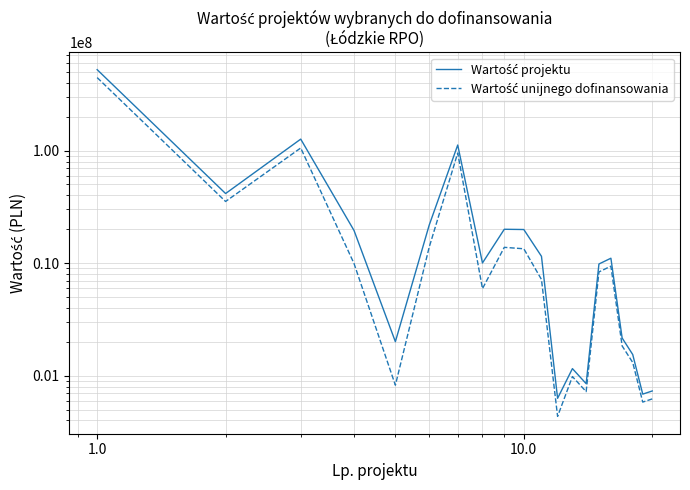

Which series has the largest range (max minus min)?

Wartość projektu